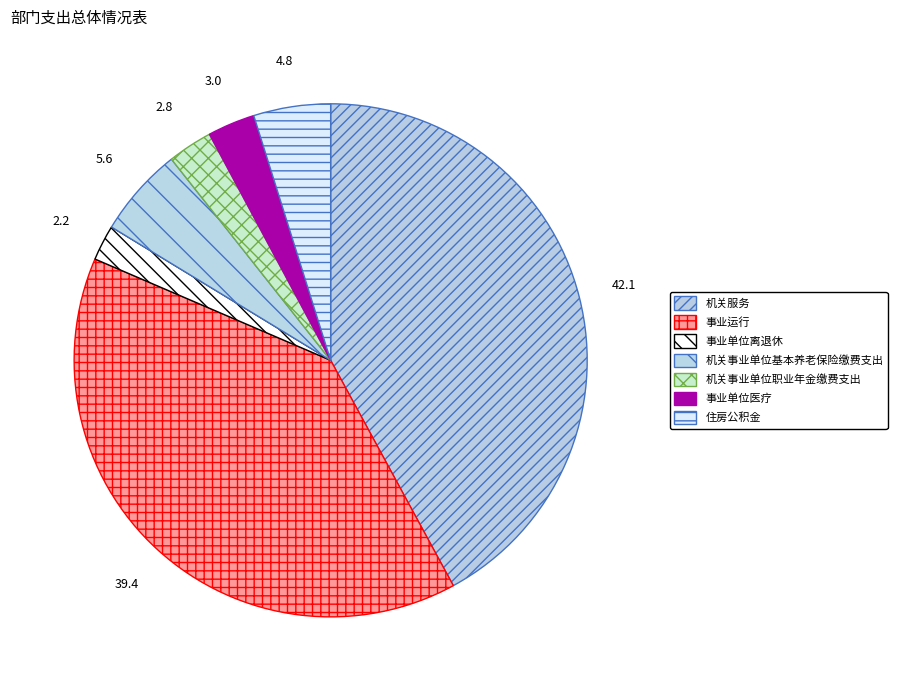

Does 机关服务 represent more than half of the total?

No